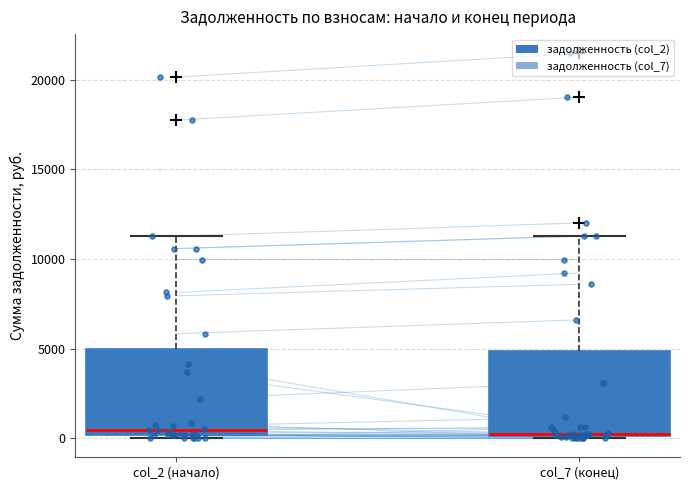

Reading left to right, transcribe this box plot: for each box, give where its median line is, the range the box spans, and where its two whiskers end, as read against the y-axis. The values are not printed on the chart, so give them approximately, as read against the axis.

col_2 (начало): median 500, box 0 to 5000, whiskers 0 (just below the box's lower edge) to 11500
col_7 (конец): median 0, box 0 to 5000, whiskers 0 to 11500